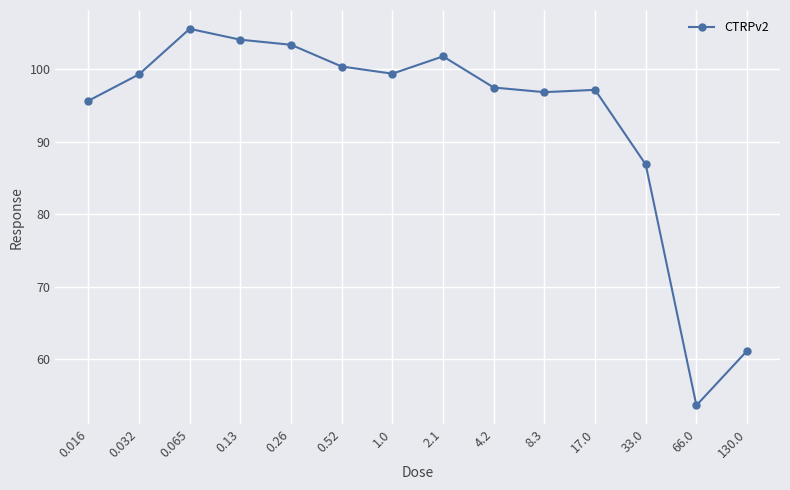

Is it true that the value at 0.065 is 183.4?

False